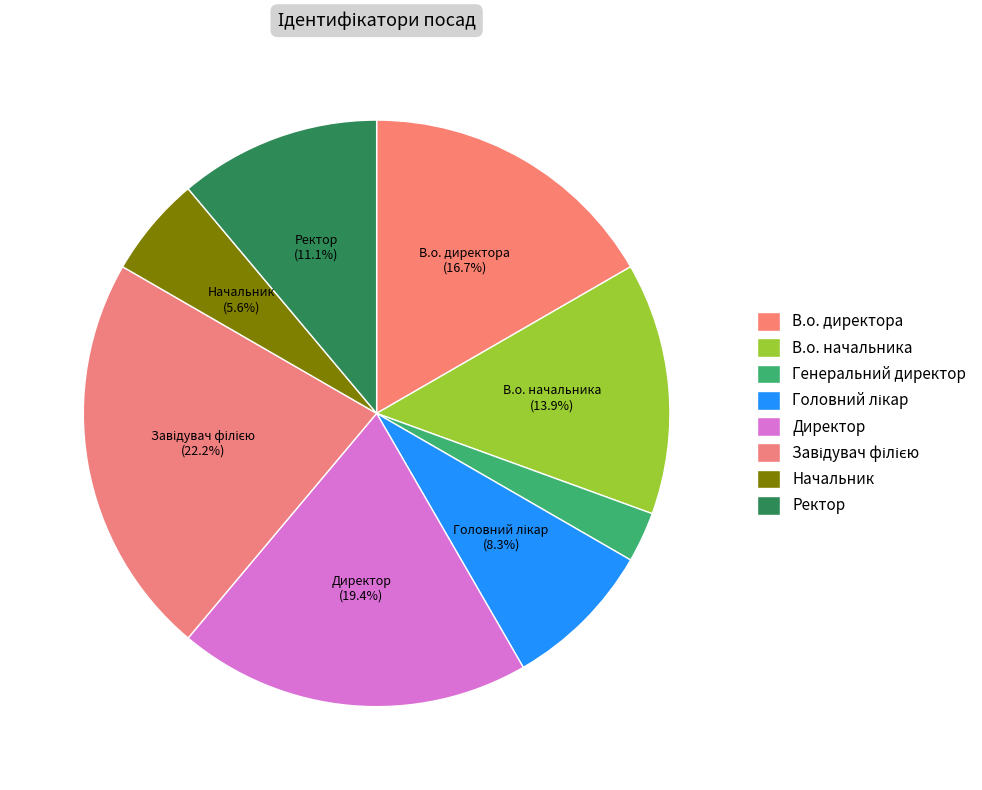

How many segments does this pie chart have?

8